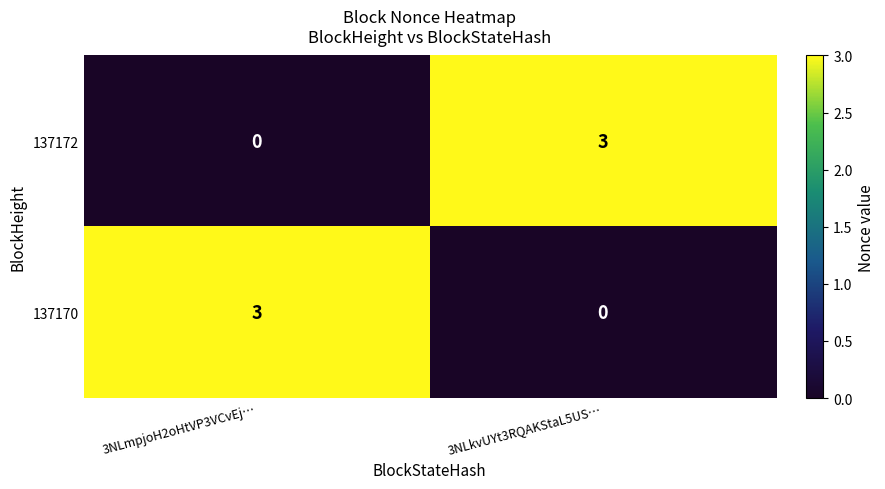

How many series are shown in this chart?

2